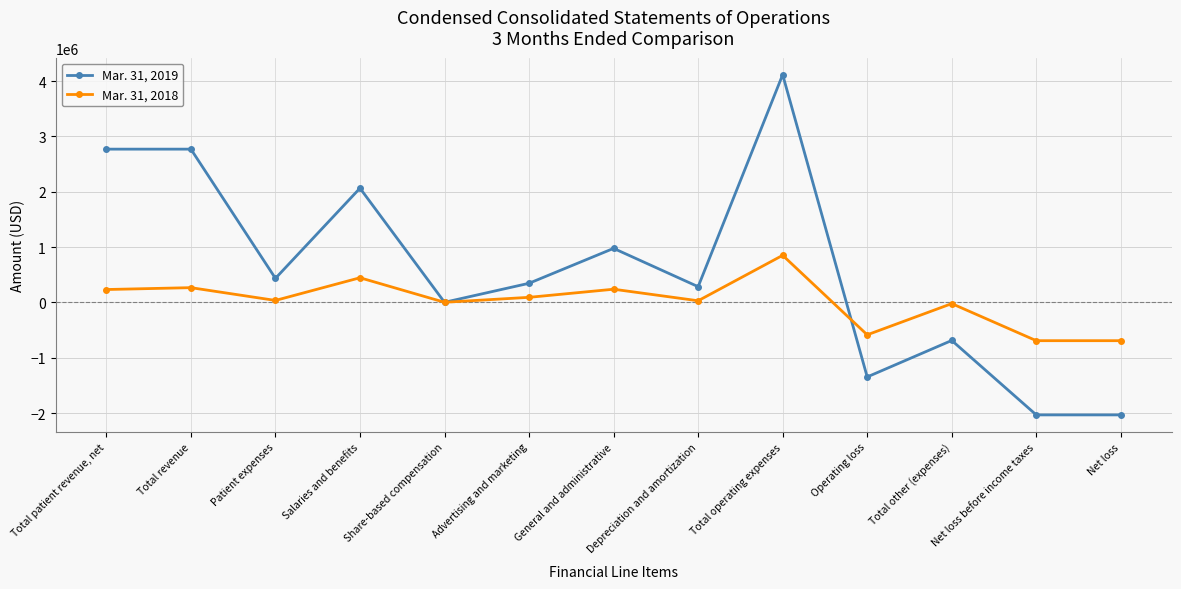

What is the value of the Mar. 31, 2018 point at the 6th from the left?

93178